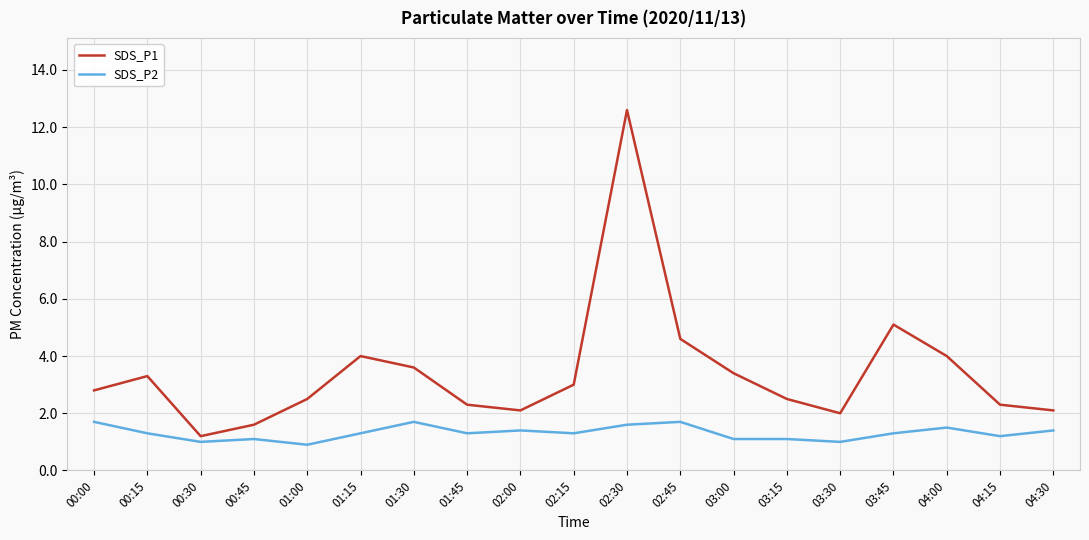

What is the difference between the highest and lowest values at 01:30?

1.9